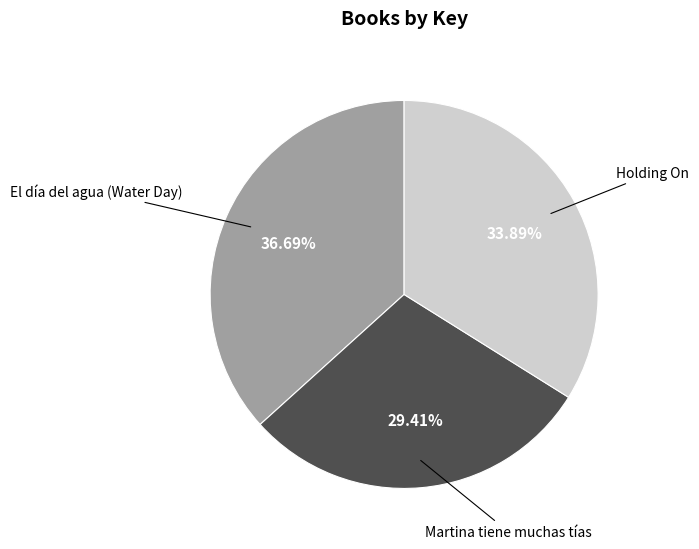

Does any single category account for the majority?

No